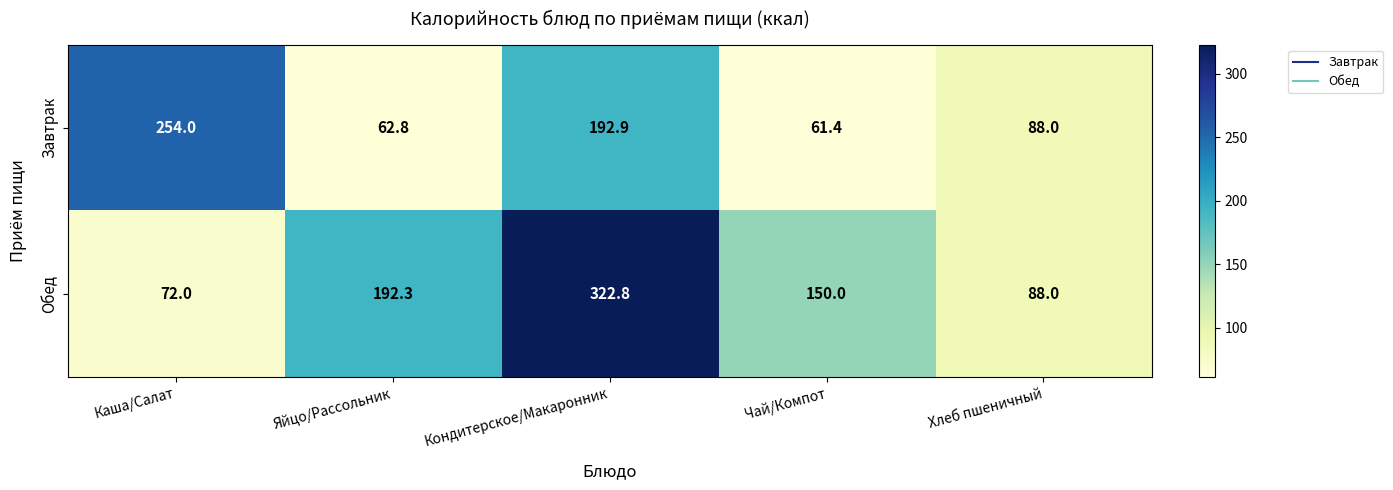

What is the sum of the Завтрак values at Каша/Салат and Кондитерское/Макаронник?

446.9